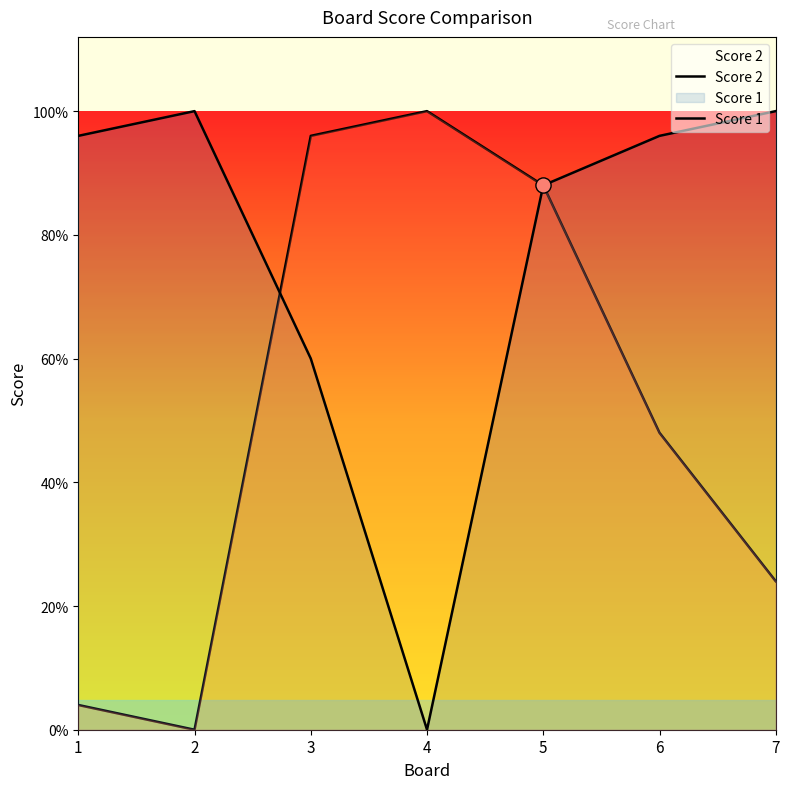

What are all the series names shown in the legend?

Score 1, Score 2